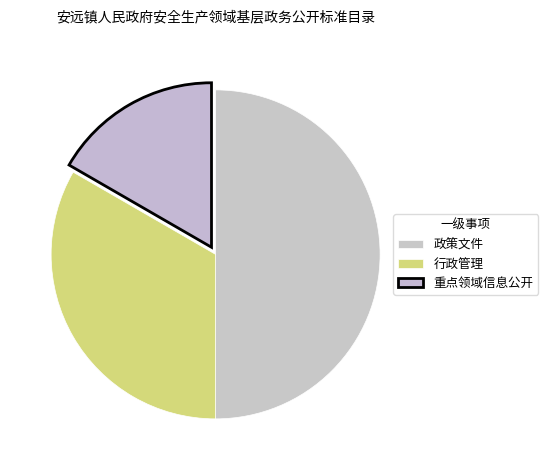

Count the number of slices in the pie.

3